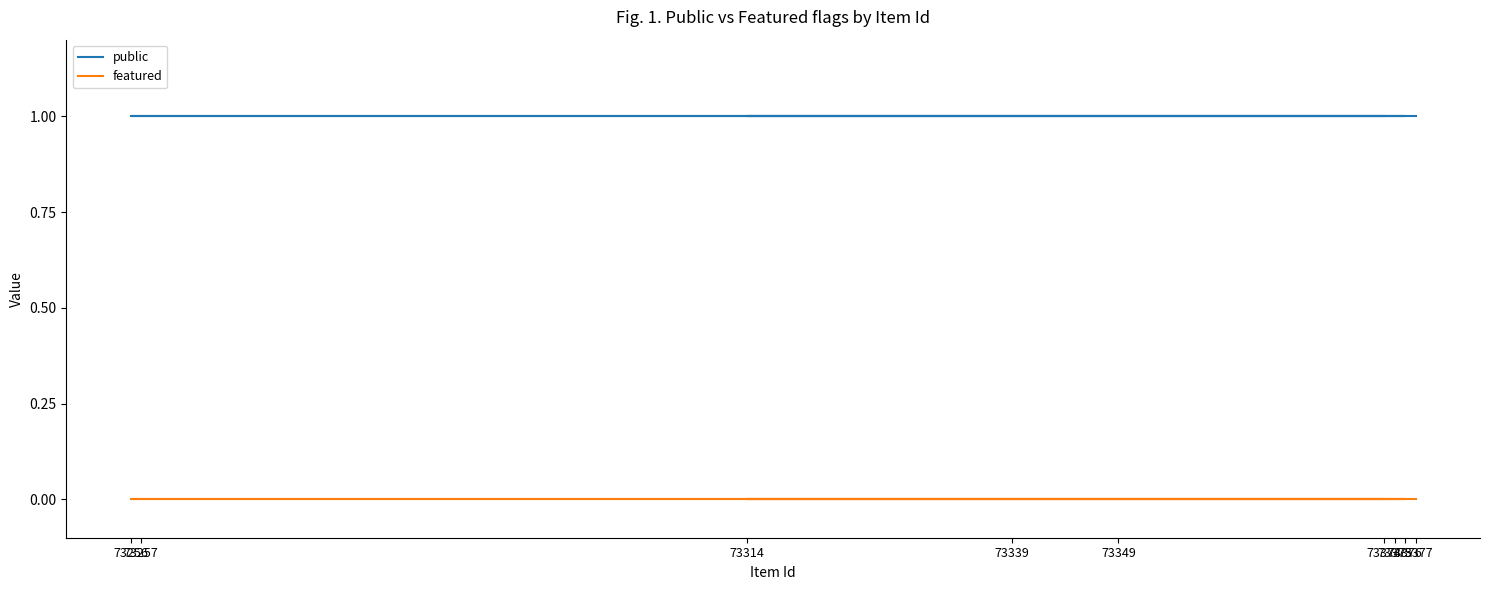

Which category has the highest value across all series?

73377